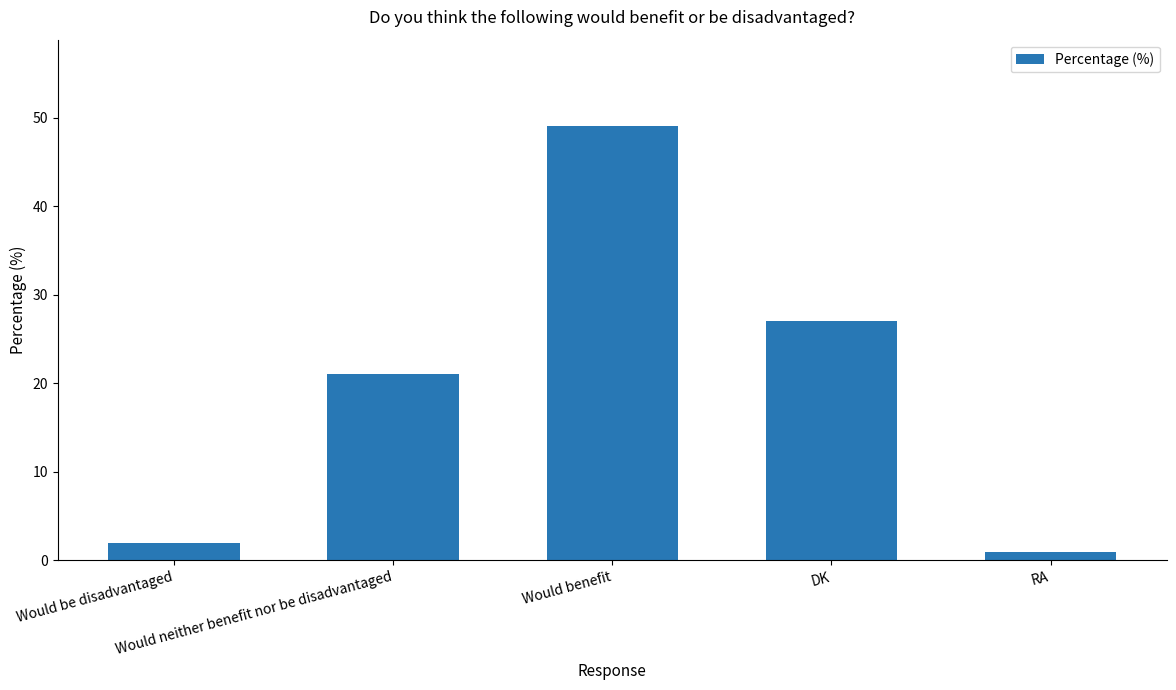

What is the difference between the values at DK and RA?

26